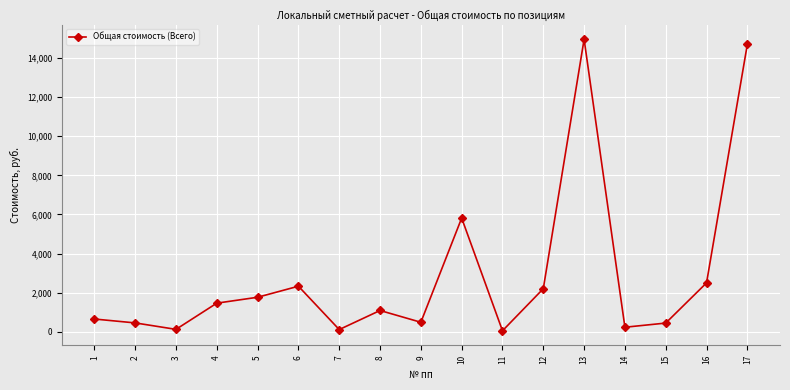

The chart shows a value of 2202 at 12. True or false?

True